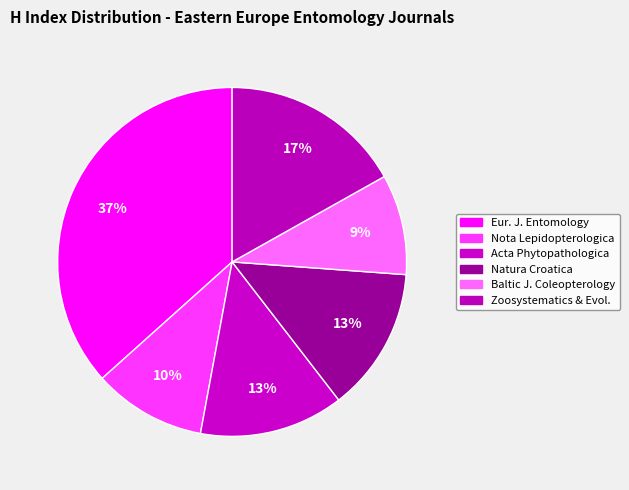

Rank the categories by value from lowest to highest.

Baltic Journal of Coleopterology, Nota Lepidopterologica, Acta Phytopathologica et Entomologica, Natura Croatica, Zoosystematics and Evolution, European Journal of Entomology